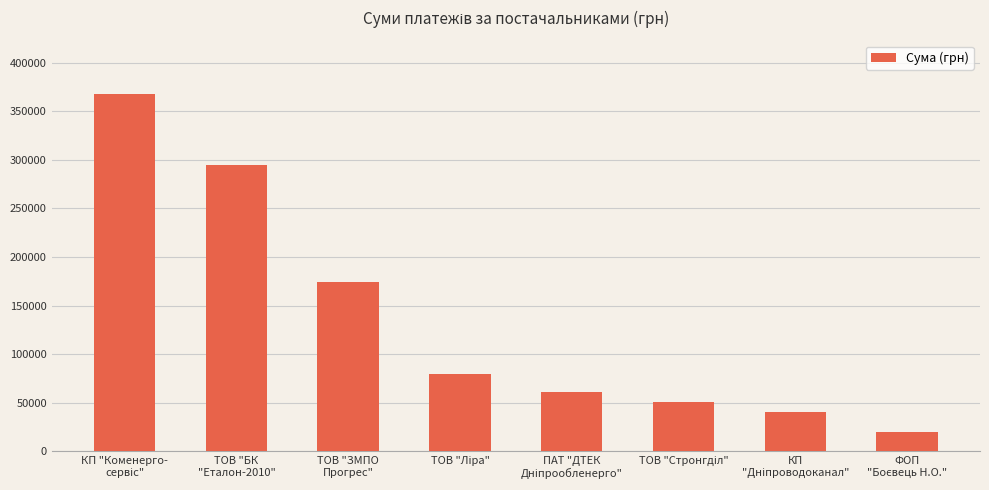

Reading left to right, list all the values displayed in this chart.

367851.7	294542.7	174368.0	79193.3	61441.0	50762.0	39937.5	19870.0